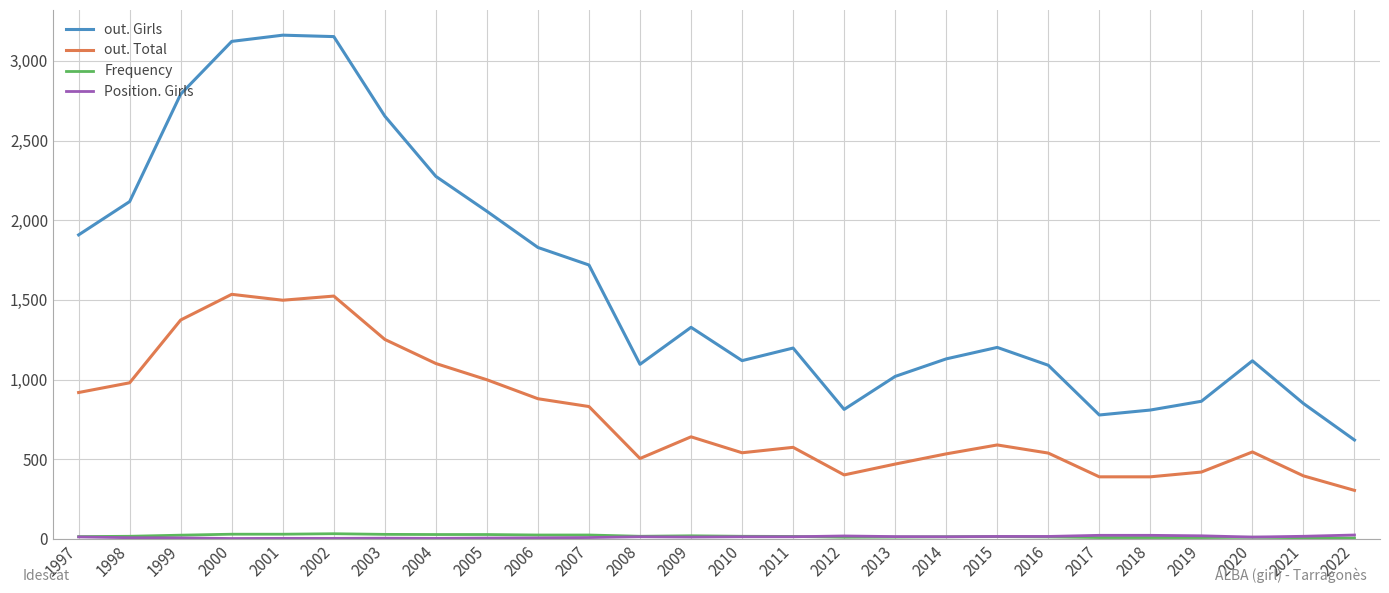

Between 2005 and 2011, which series saw the biggest shift?

out. Girls